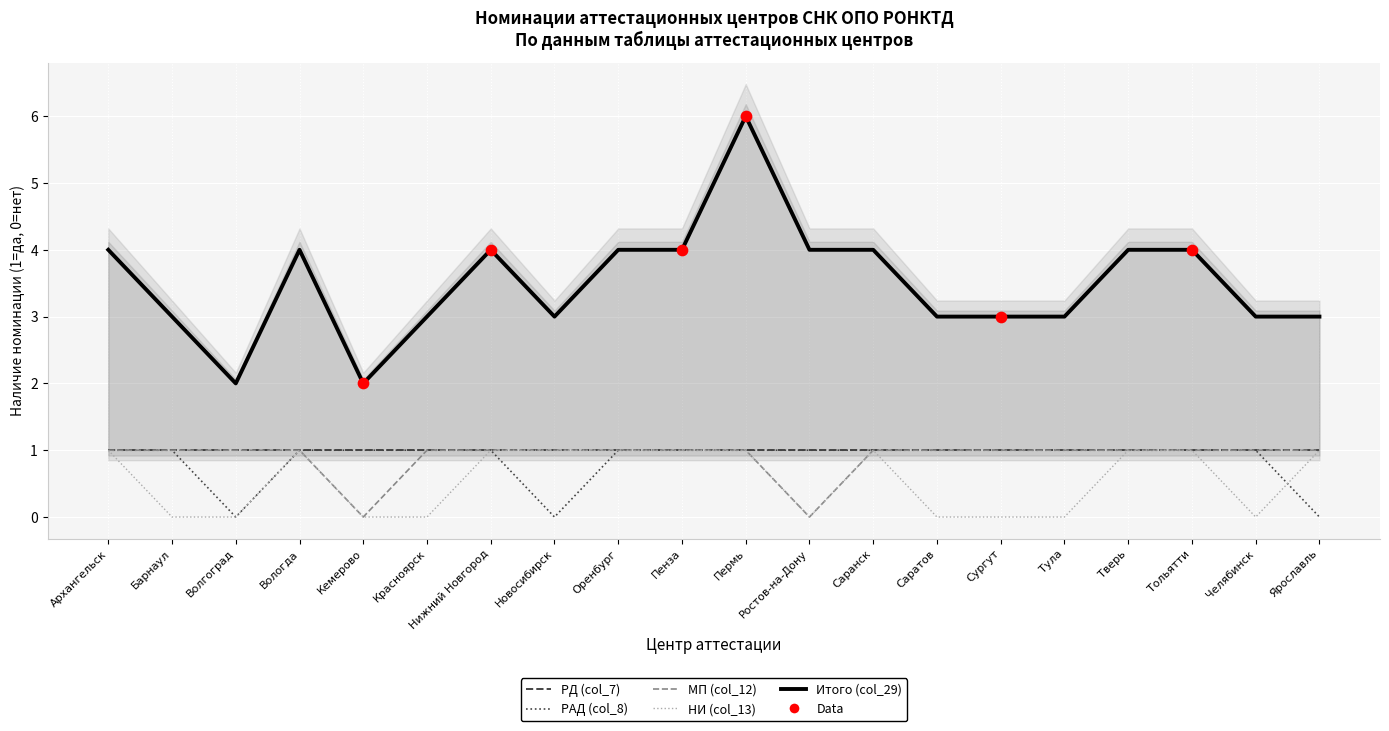

At which category is the sum across all series the highest?

Пермь